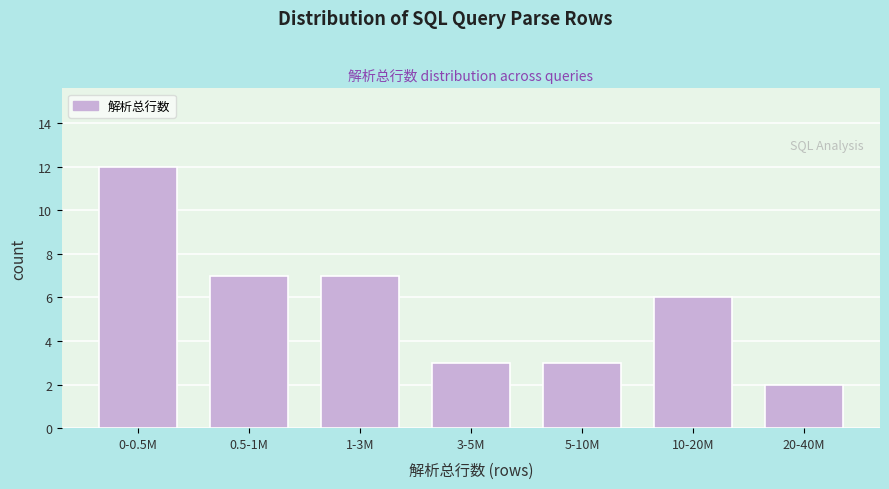

Reading left to right, extract all data points from this chart.

0-0.5M=12	0.5-1M=7	1-3M=7	3-5M=3	5-10M=3	10-20M=6	20-40M=2